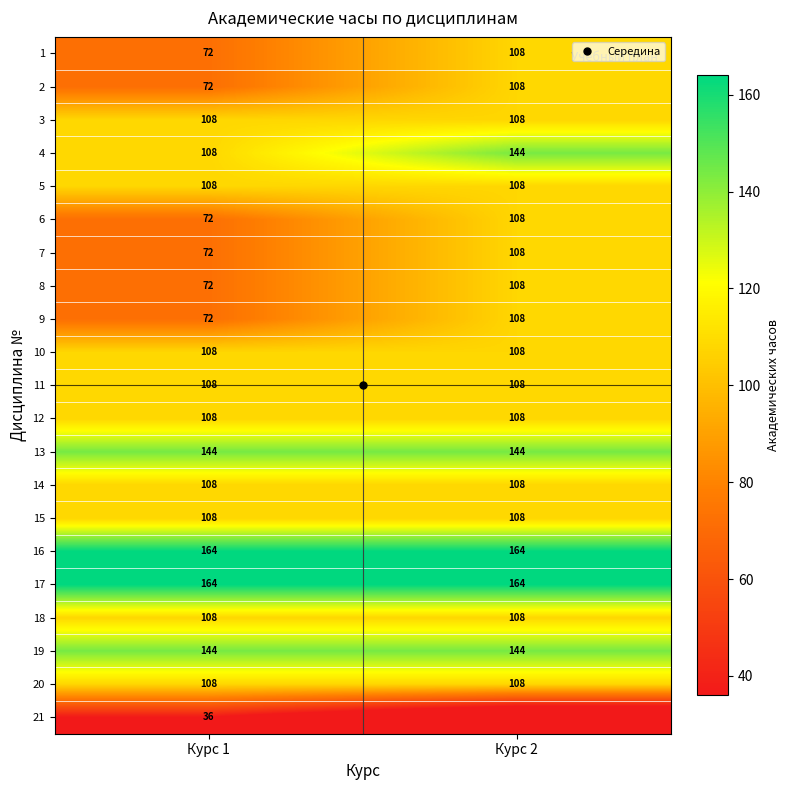

At which category is the sum across all series the highest?

Курс 2